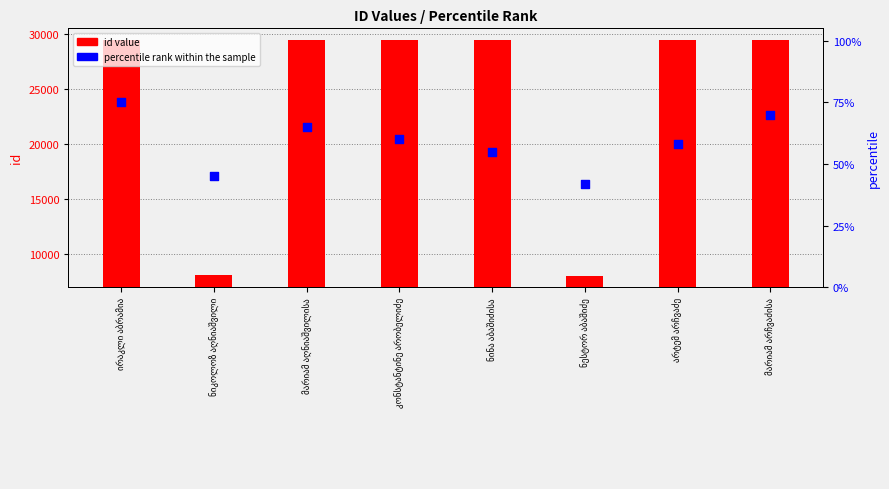

Which series has the largest Y range (max minus min)?

id value